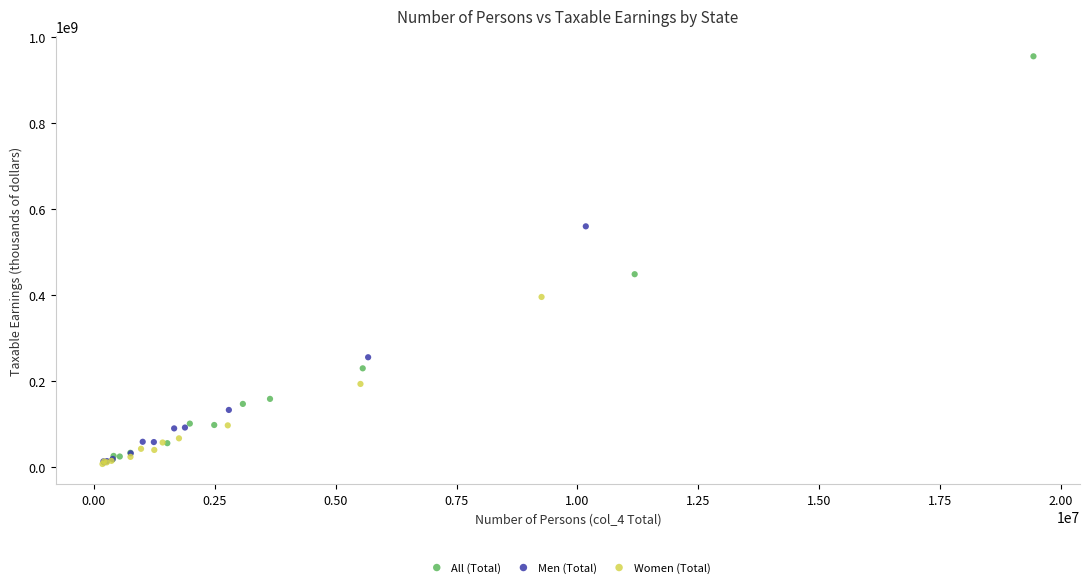

Which series contains the highest Y value?

All (Total)